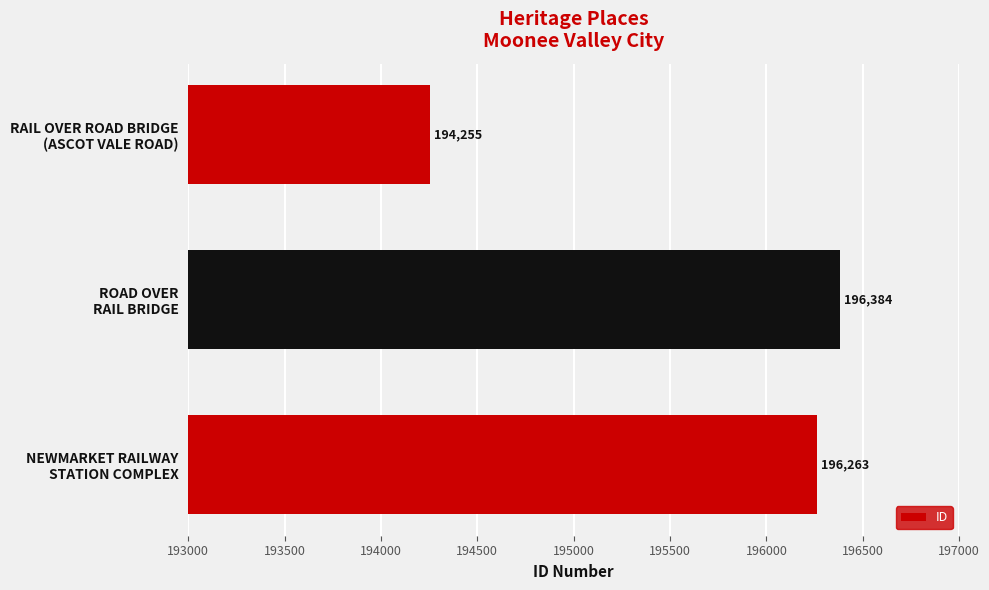

What is the sum of all values?

586902